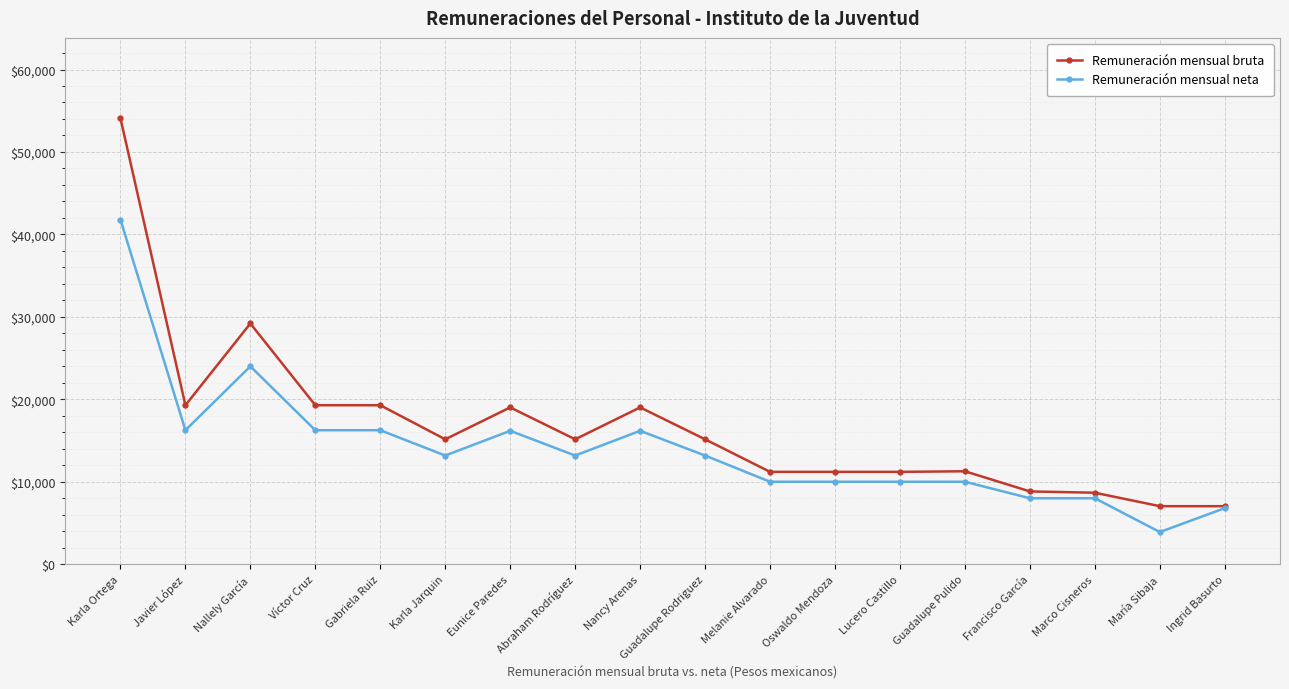

Is the value of Remuneración mensual bruta at Nancy Arenas greater than the value of Remuneración mensual neta at Gabriela Ruiz?

Yes